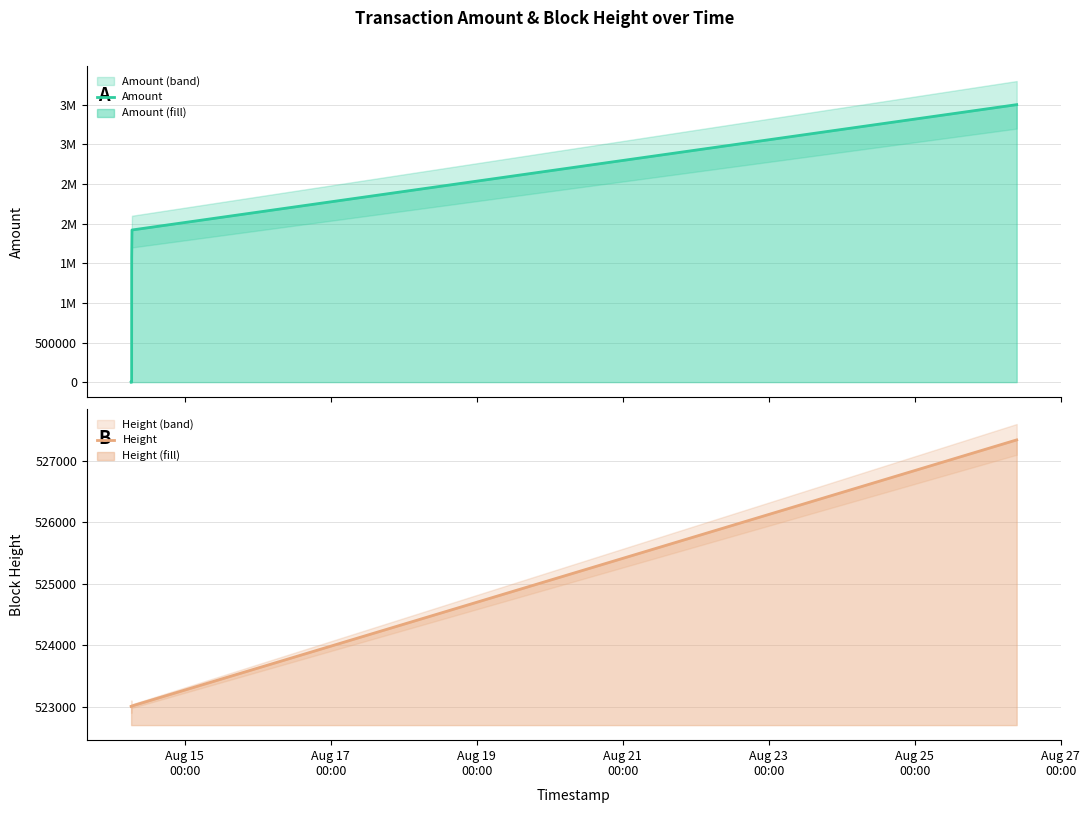

What is the maximum value for Height?

527342